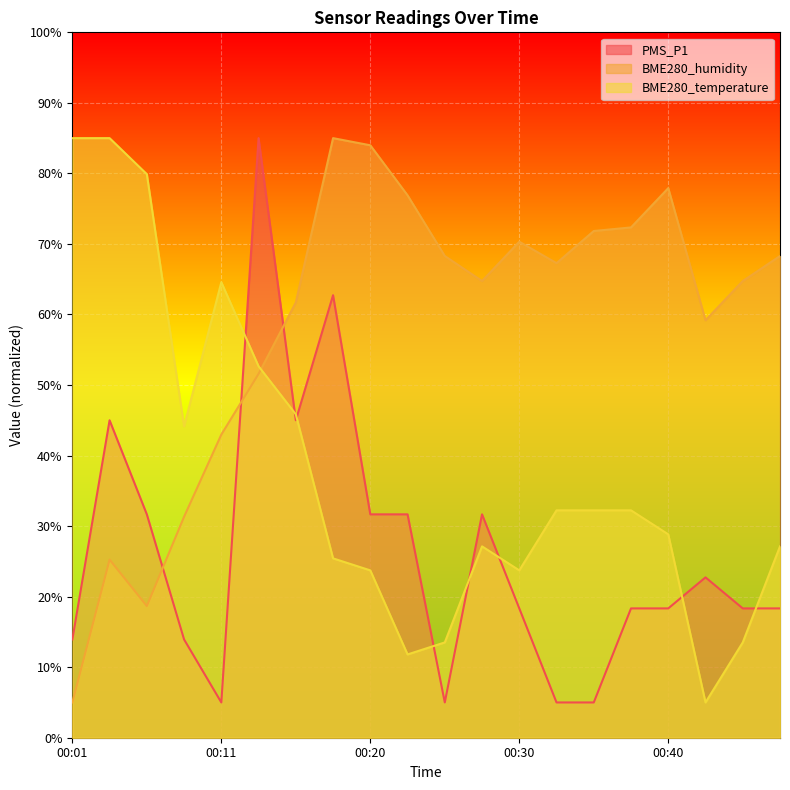

Rank the series by their average value, from highest to lowest.

BME280_humidity, BME280_temperature, PMS_P1